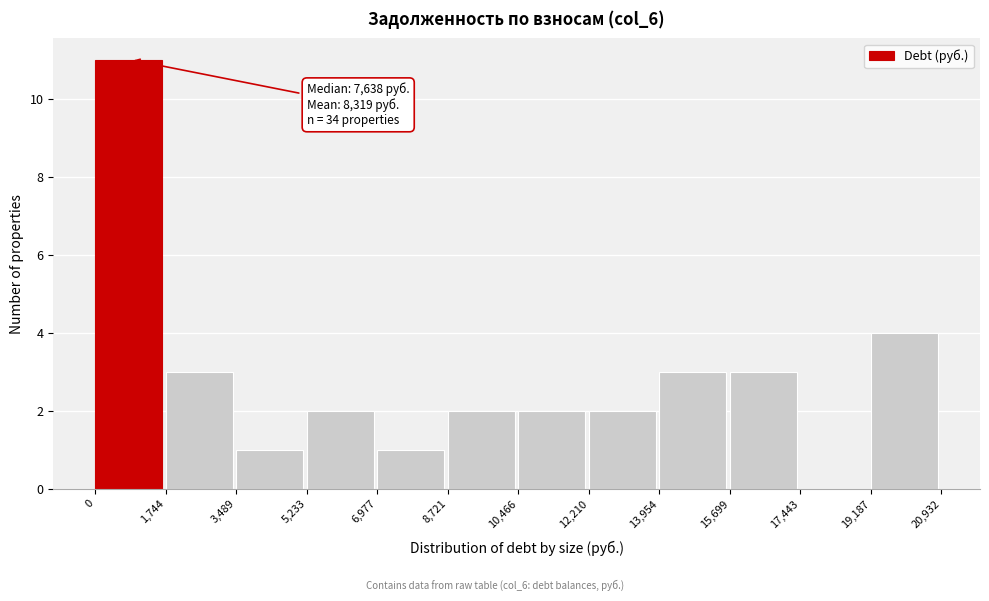

Which range on the x-axis has the tallest bar?

0 to 1,744